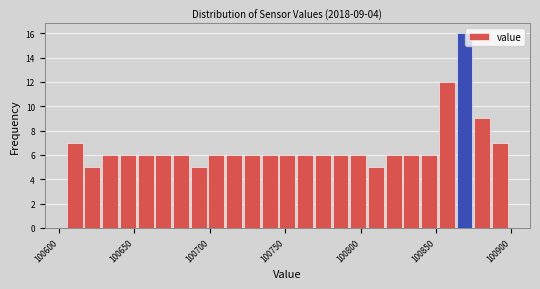

Around what value on the x-axis is the tallest bar? Give the approximate position of its centre, as read against the axis.

100870